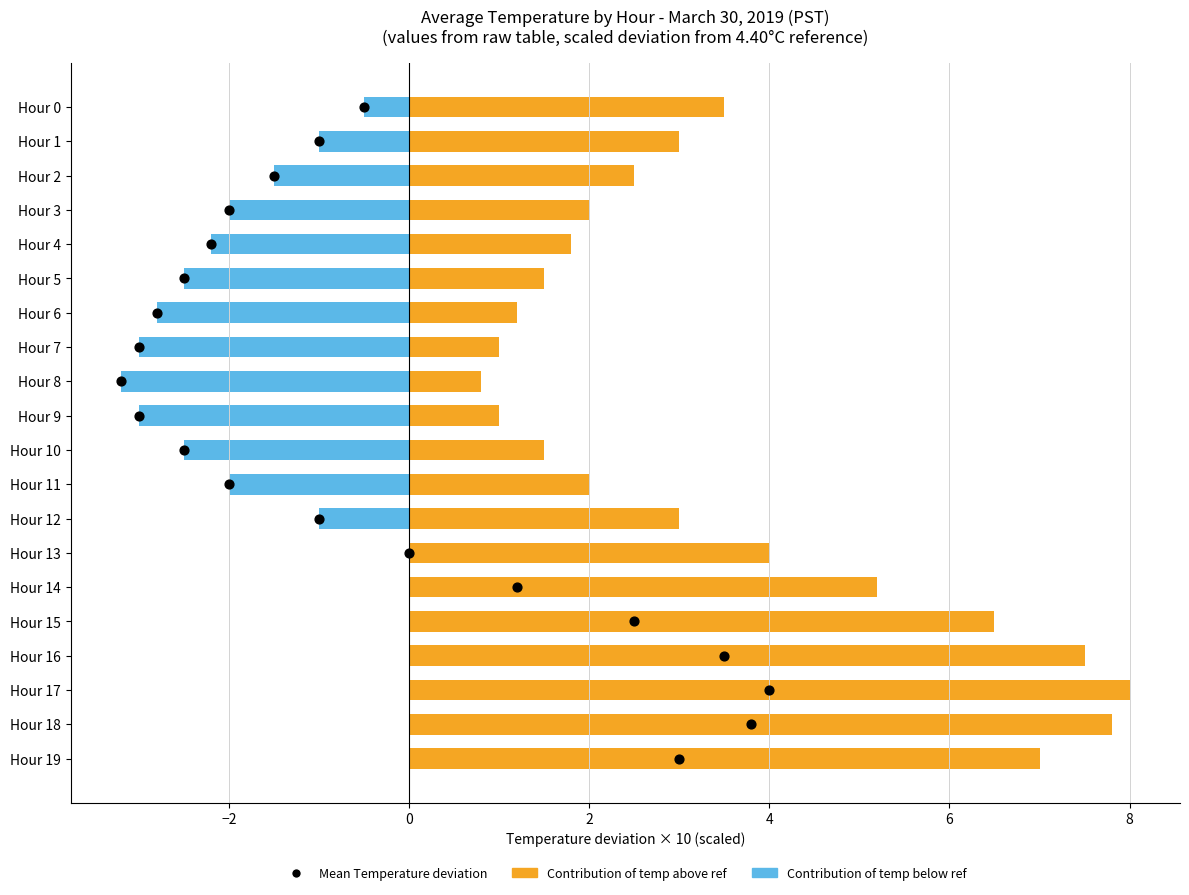

What are all the series names shown in the legend?

Contribution of temp above ref, Contribution of temp below ref, Mean Temperature deviation